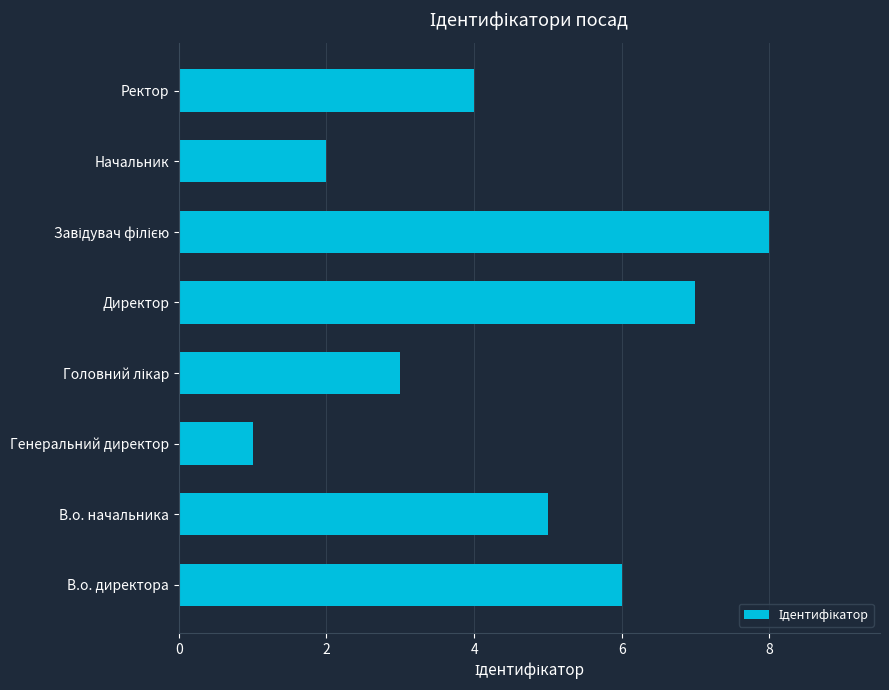

What value does the data have at В.о. начальника?

5